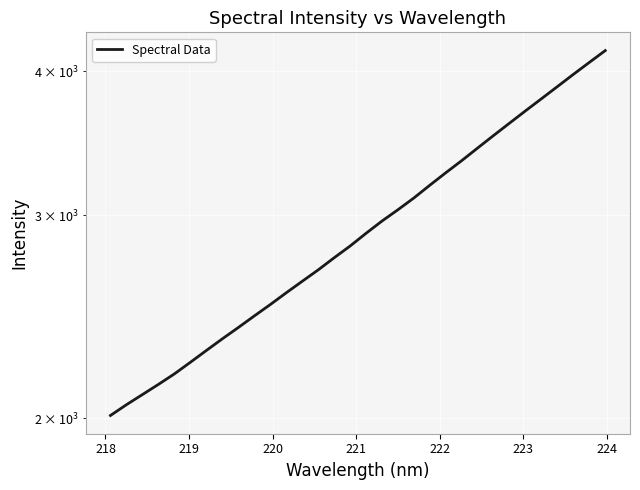

The chart shows a value of 625.4 at 11. True or false?

False